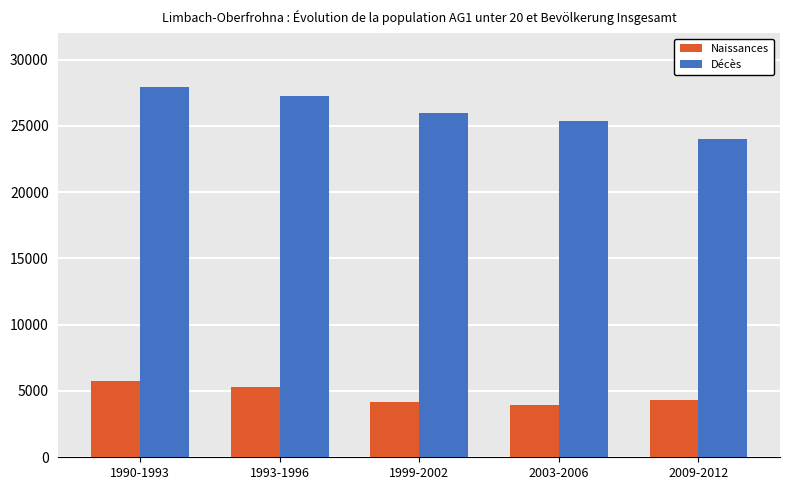

Does the chart contain stacked bars?

No